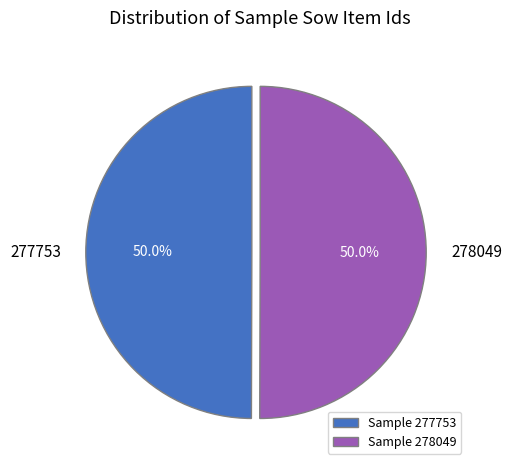

What percentage is NOT represented by 278049?

50.0%